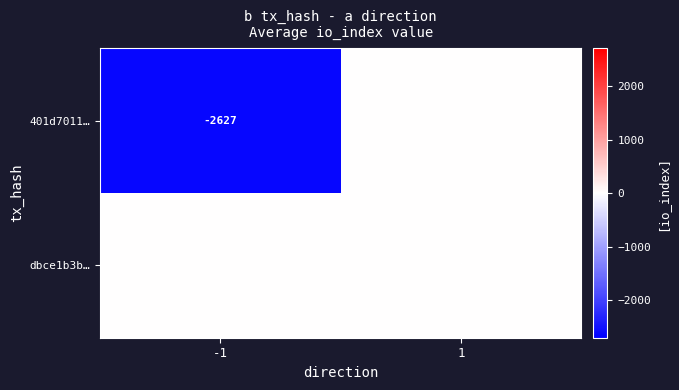

At which category is the sum across all series the highest?

1